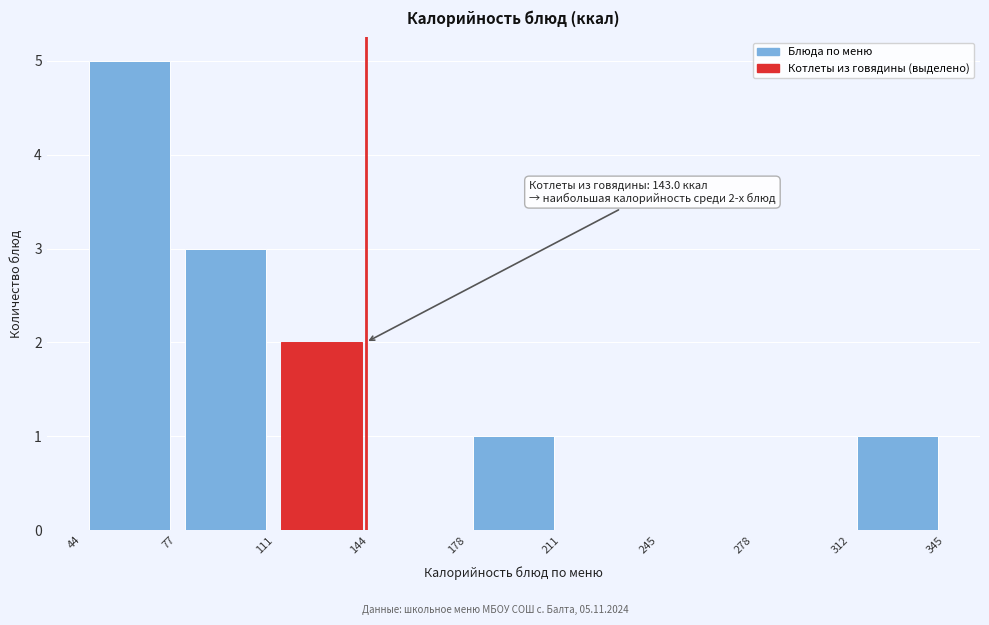

Over which range of the x-axis is the bar tallest?

44 to 77